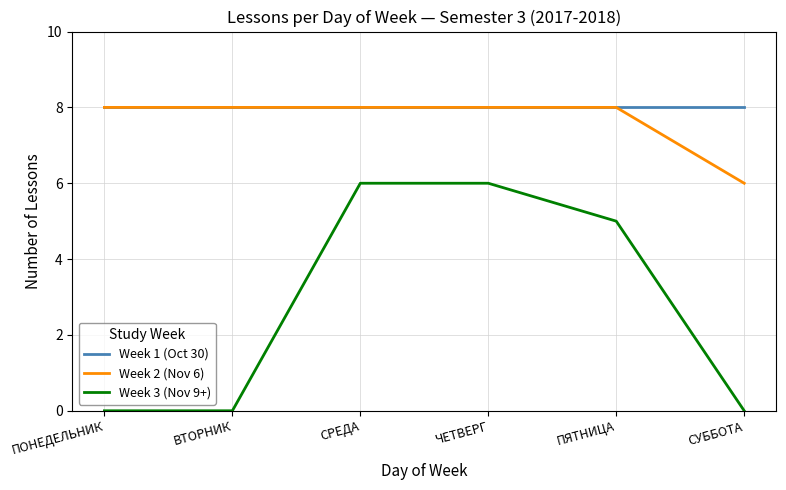

At which label does Week 3 (Nov 9+) first exceed 5?

СРЕДА